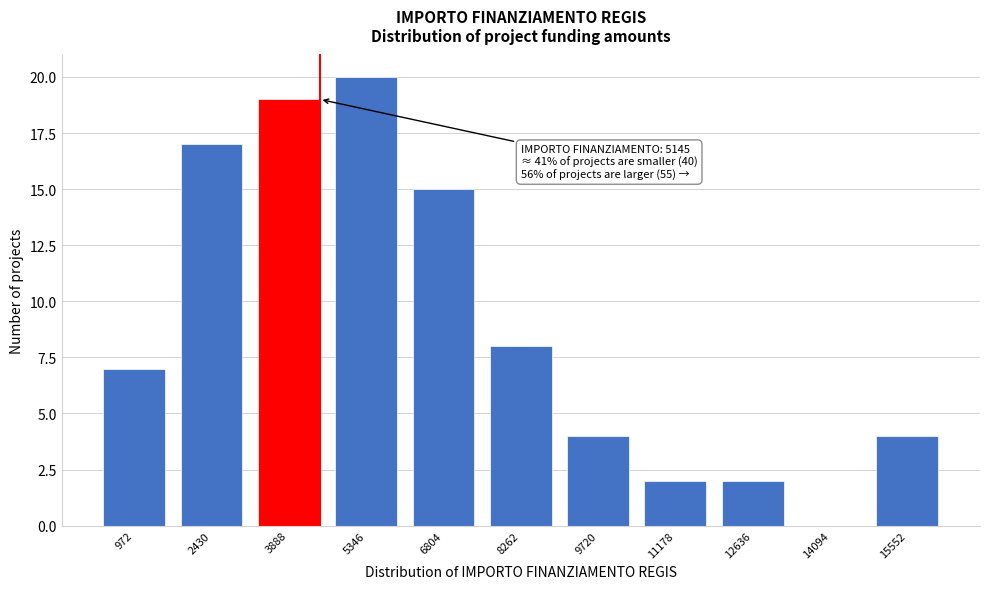

Reading right to left, extract all data points from this chart.

15552=4	14094=0	12636=2	11178=2	9720=4	8262=8	6804=15	5346=20	3888=19	2430=17	972=7